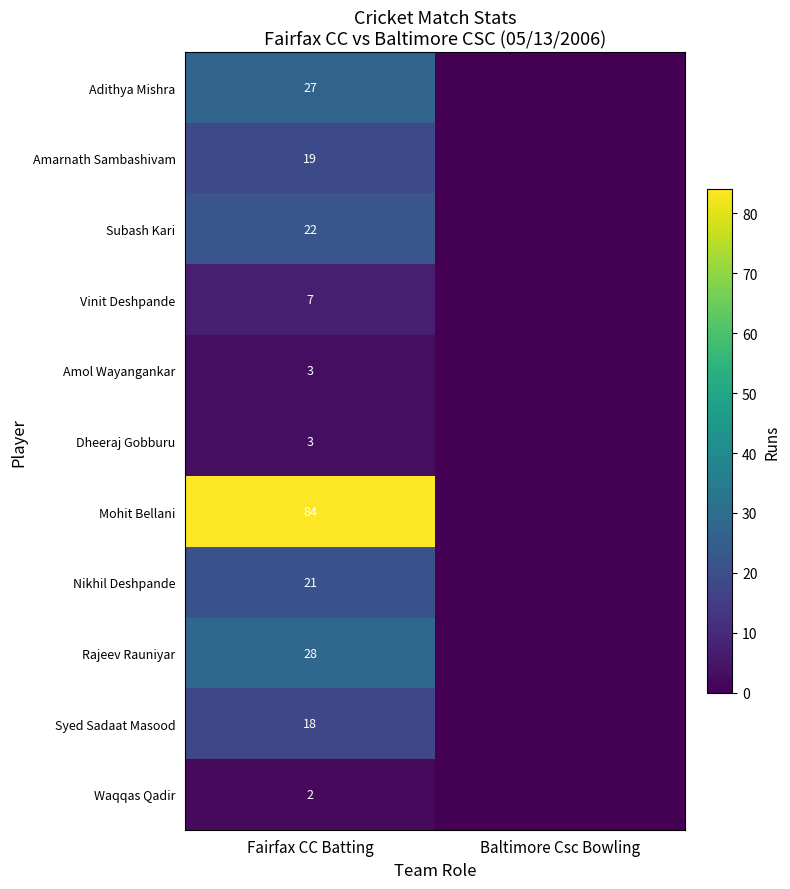

True or false: Amarnath Sambashivam has a value of 32 at Fairfax CC Batting.

False